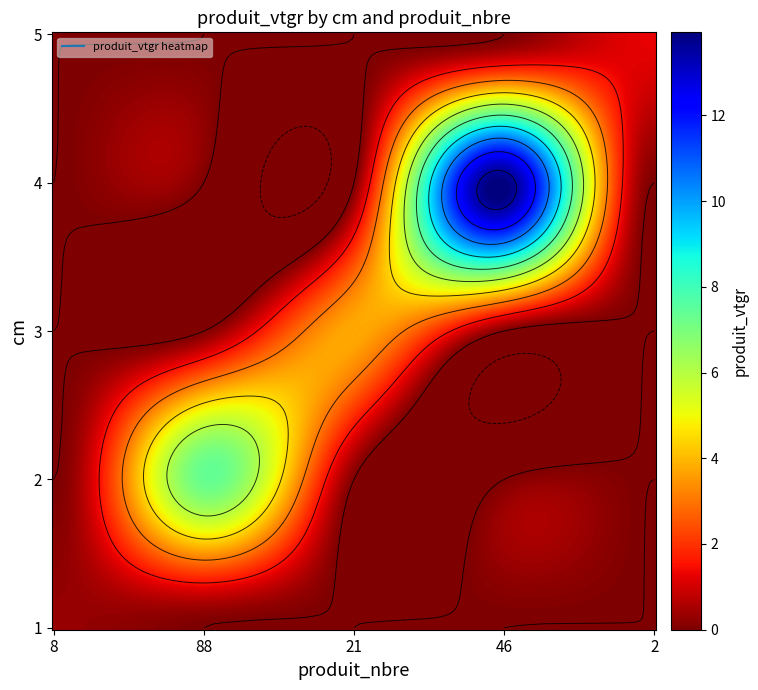

What is the difference between the highest and lowest values at 88?

7.3